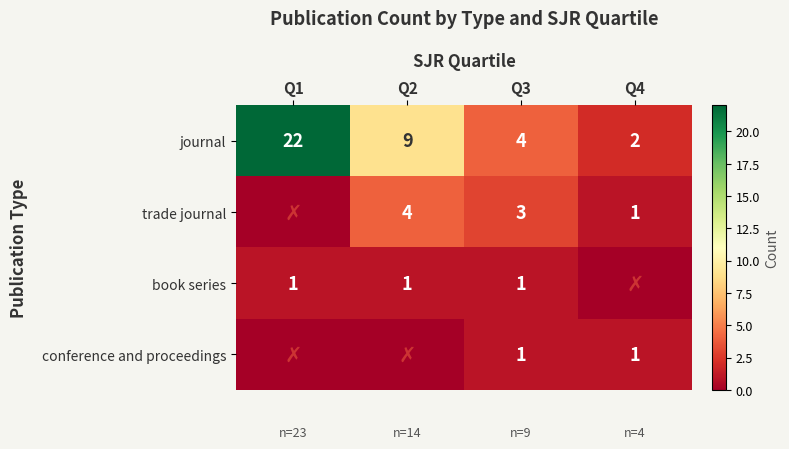

At which label is journal closest to 12?

Q2